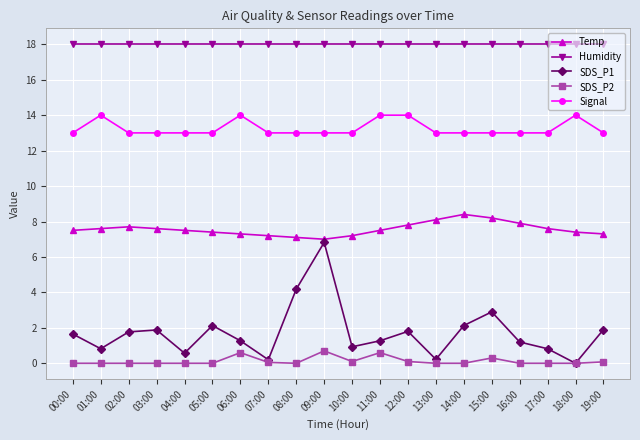

List the series in order of their peak value, highest first.

Humidity, Signal, Temp, SDS_P1, SDS_P2